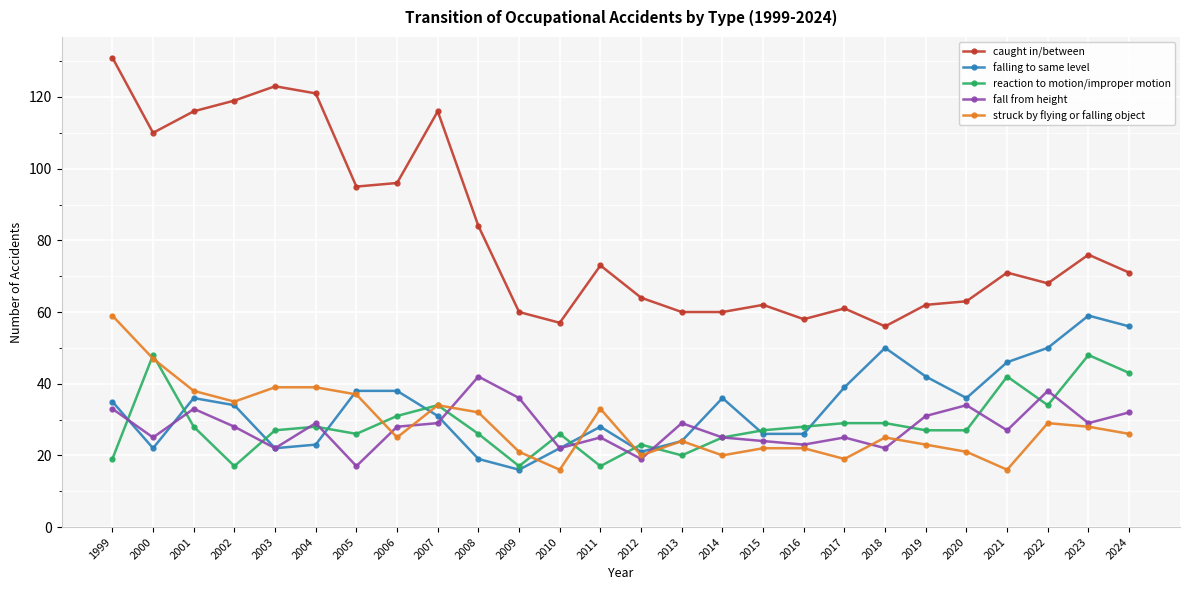

Where is the first local minimum for fall from height?

2000